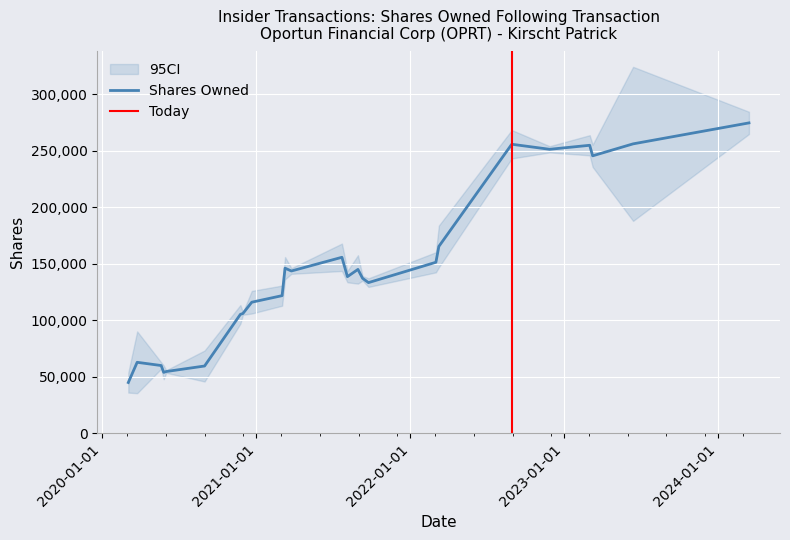

What is the minimum value shown in the chart?

44833